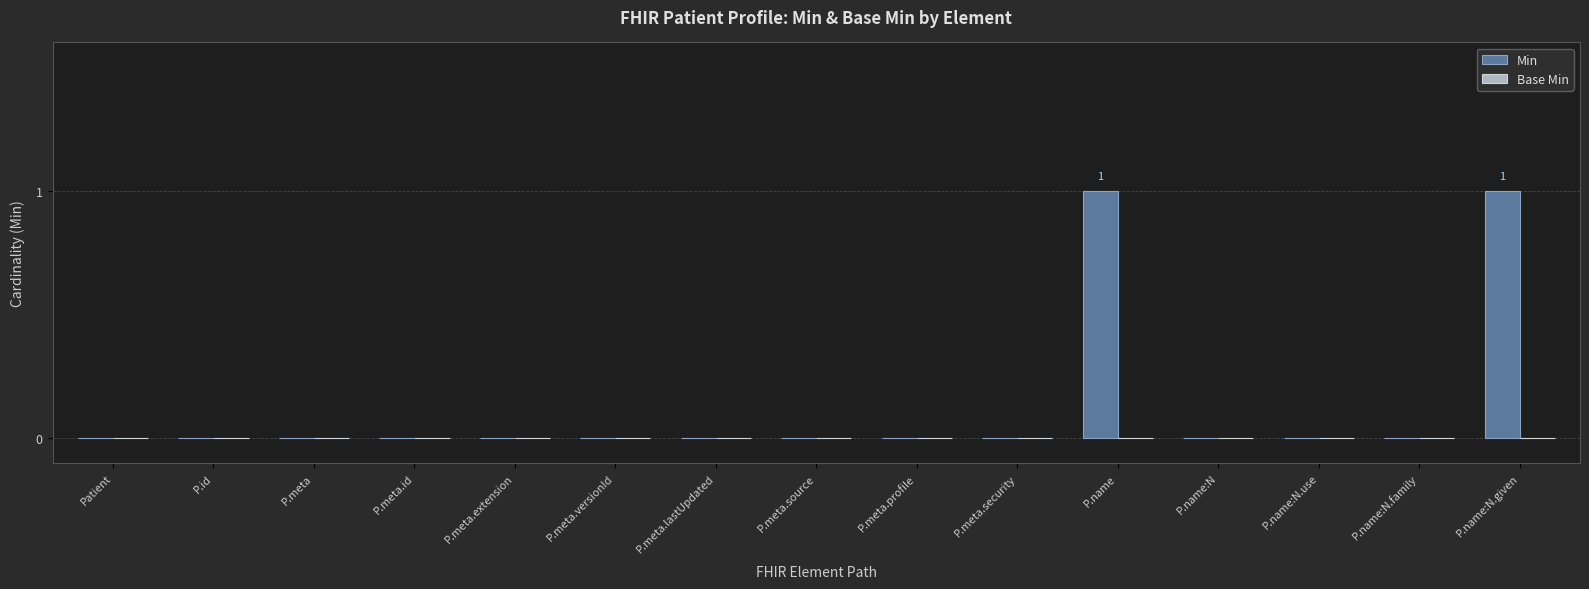

Reading left to right, list all the values displayed in this chart.

Patient=0	P.id=0	P.meta=0	P.meta.id=0	P.meta.extension=0	P.meta.versionId=0	P.meta.lastUpdated=0	P.meta.source=0	P.meta.profile=0	P.meta.security=0	P.name=1	P.name:N=0	P.name:N.use=0	P.name:N.family=0	P.name:N.given=1